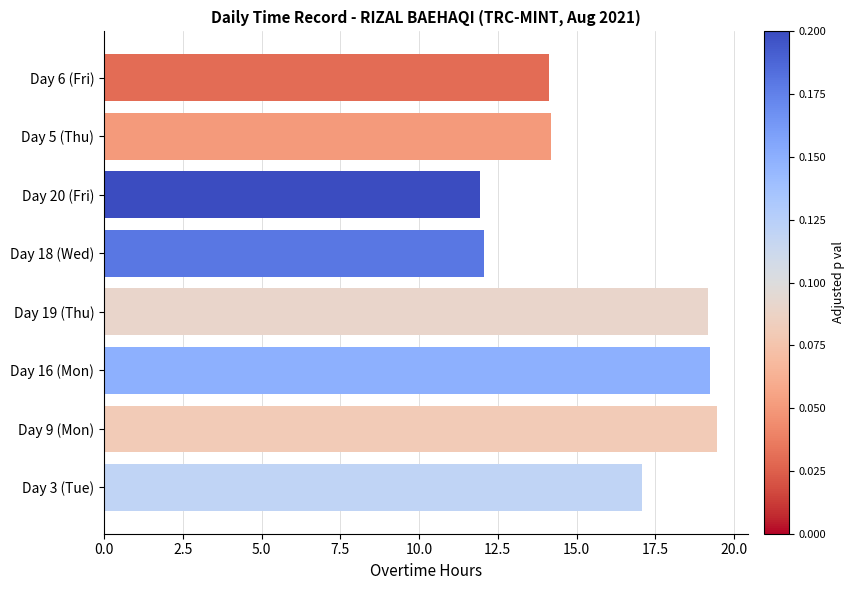

What value does the data have at Day 16 (Mon)?

19.2